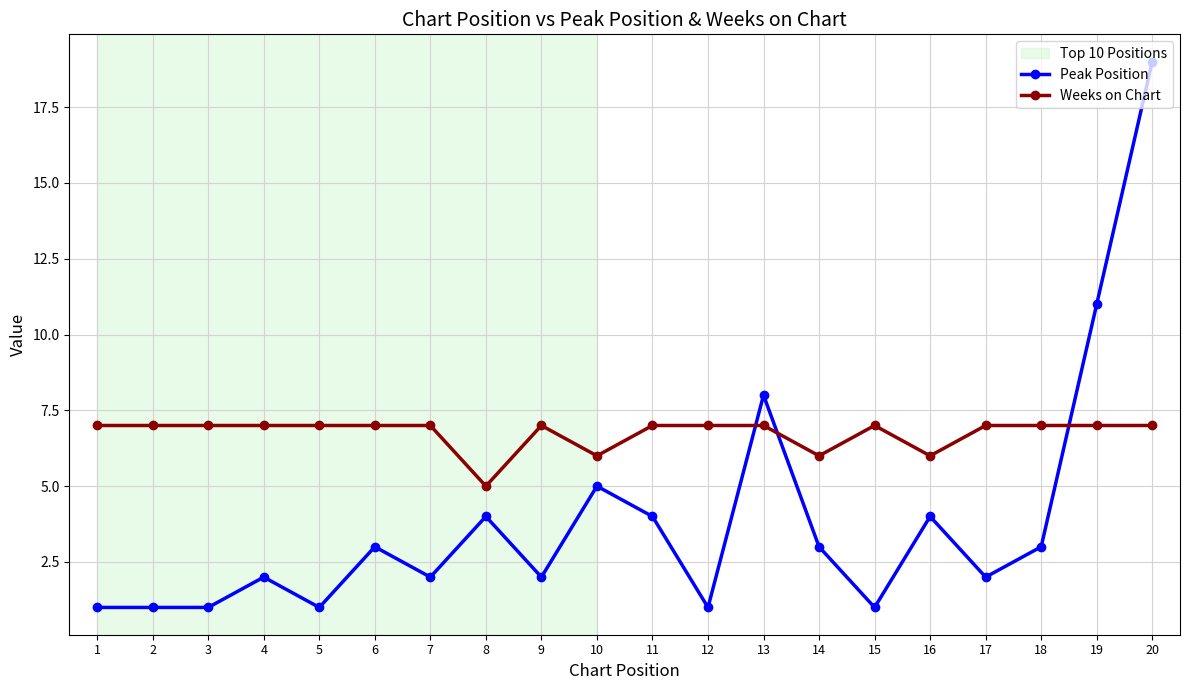

List the series in order of their overall mean, lowest first.

Peak Position, Weeks on Chart